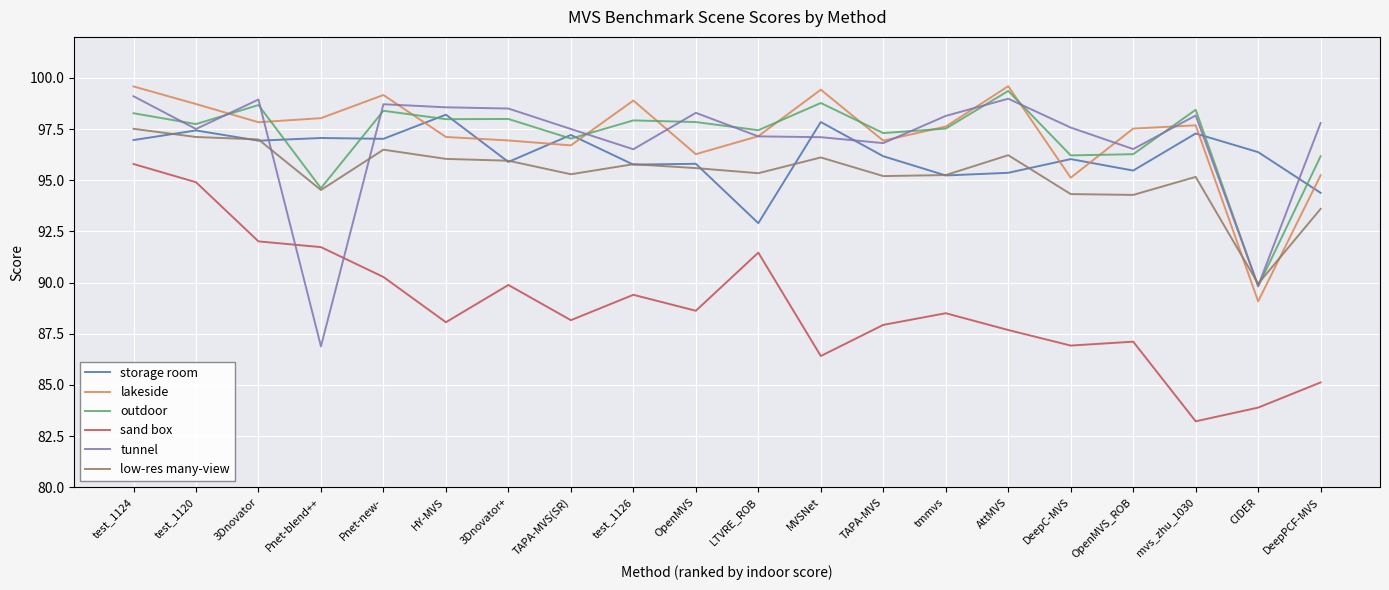

How many distinct data groups are displayed?

6